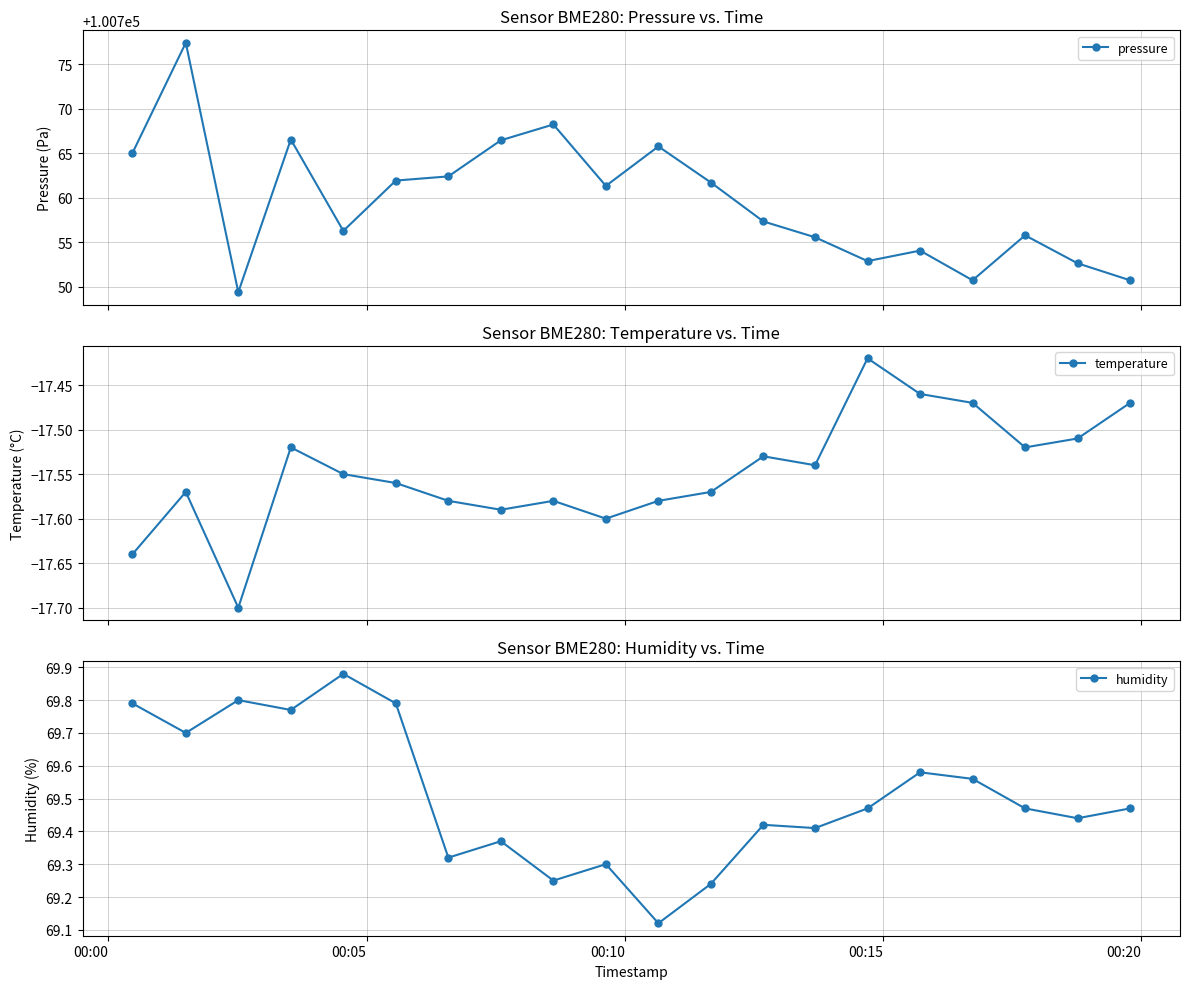

What is the value of the humidity point at the 2nd from the left?

69.7